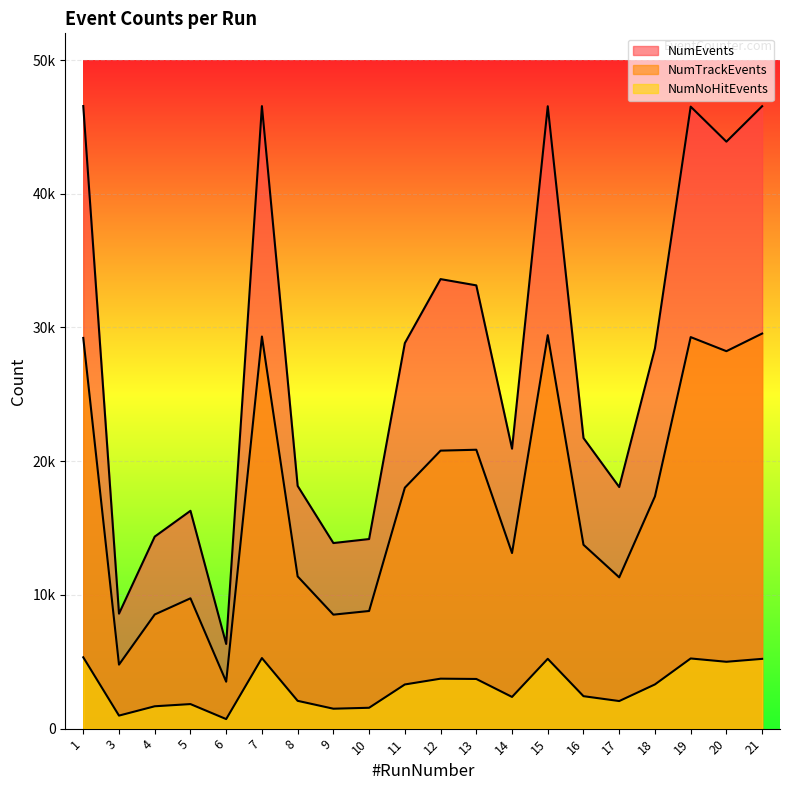

True or false: NumNoHitEvents and NumTrackEvents intersect in this chart.

False